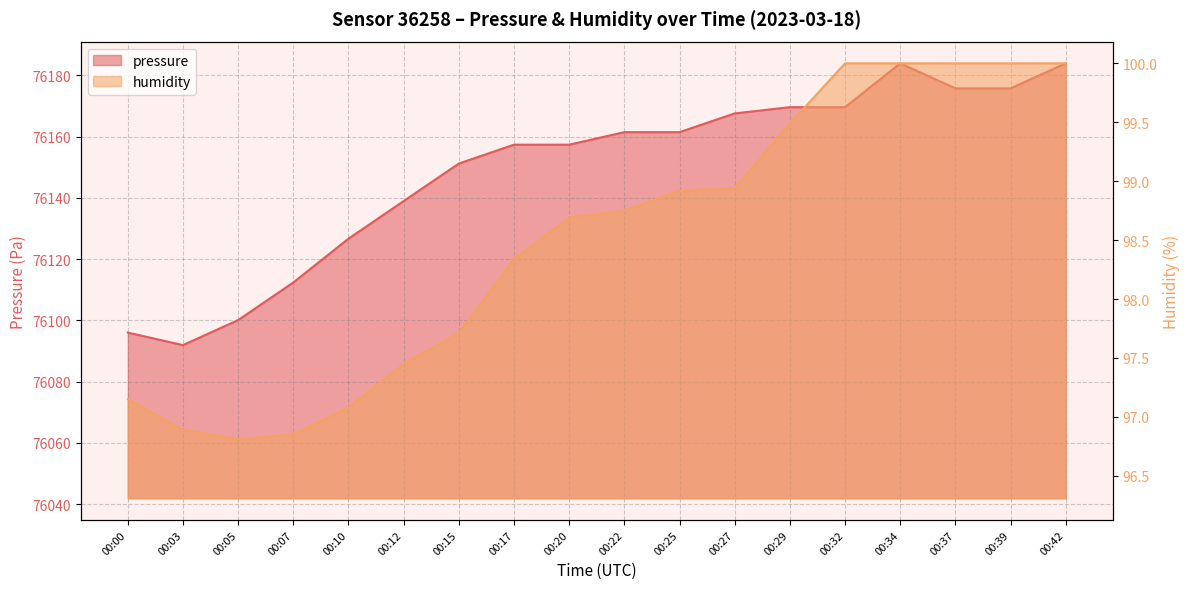

Rank the categories by humidity value from highest to lowest.

00:32, 00:34, 00:37, 00:39, 00:42, 00:29, 00:27, 00:25, 00:22, 00:20, 00:17, 00:15, 00:12, 00:00, 00:10, 00:03, 00:07, 00:05